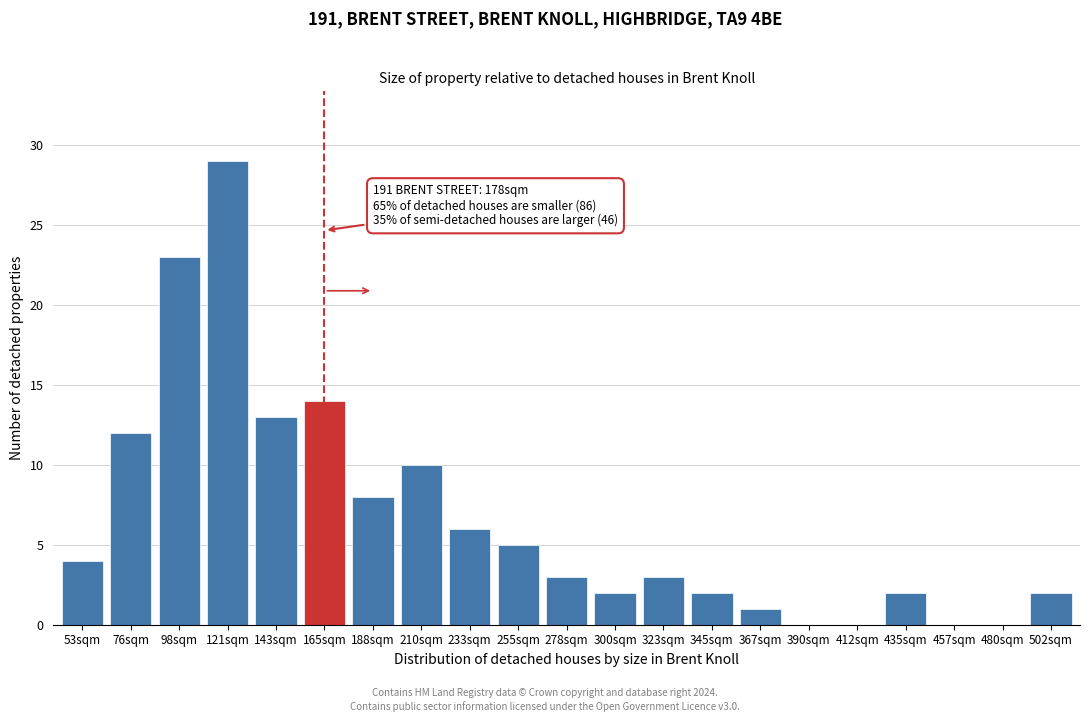

Reading left to right, extract all data points from this chart.

53sqm=4	76sqm=12	98sqm=23	121sqm=29	143sqm=13	165sqm=14	188sqm=8	210sqm=10	233sqm=6	255sqm=5	278sqm=3	300sqm=2	323sqm=3	345sqm=2	367sqm=1	390sqm=0	412sqm=0	435sqm=2	457sqm=0	480sqm=0	502sqm=2